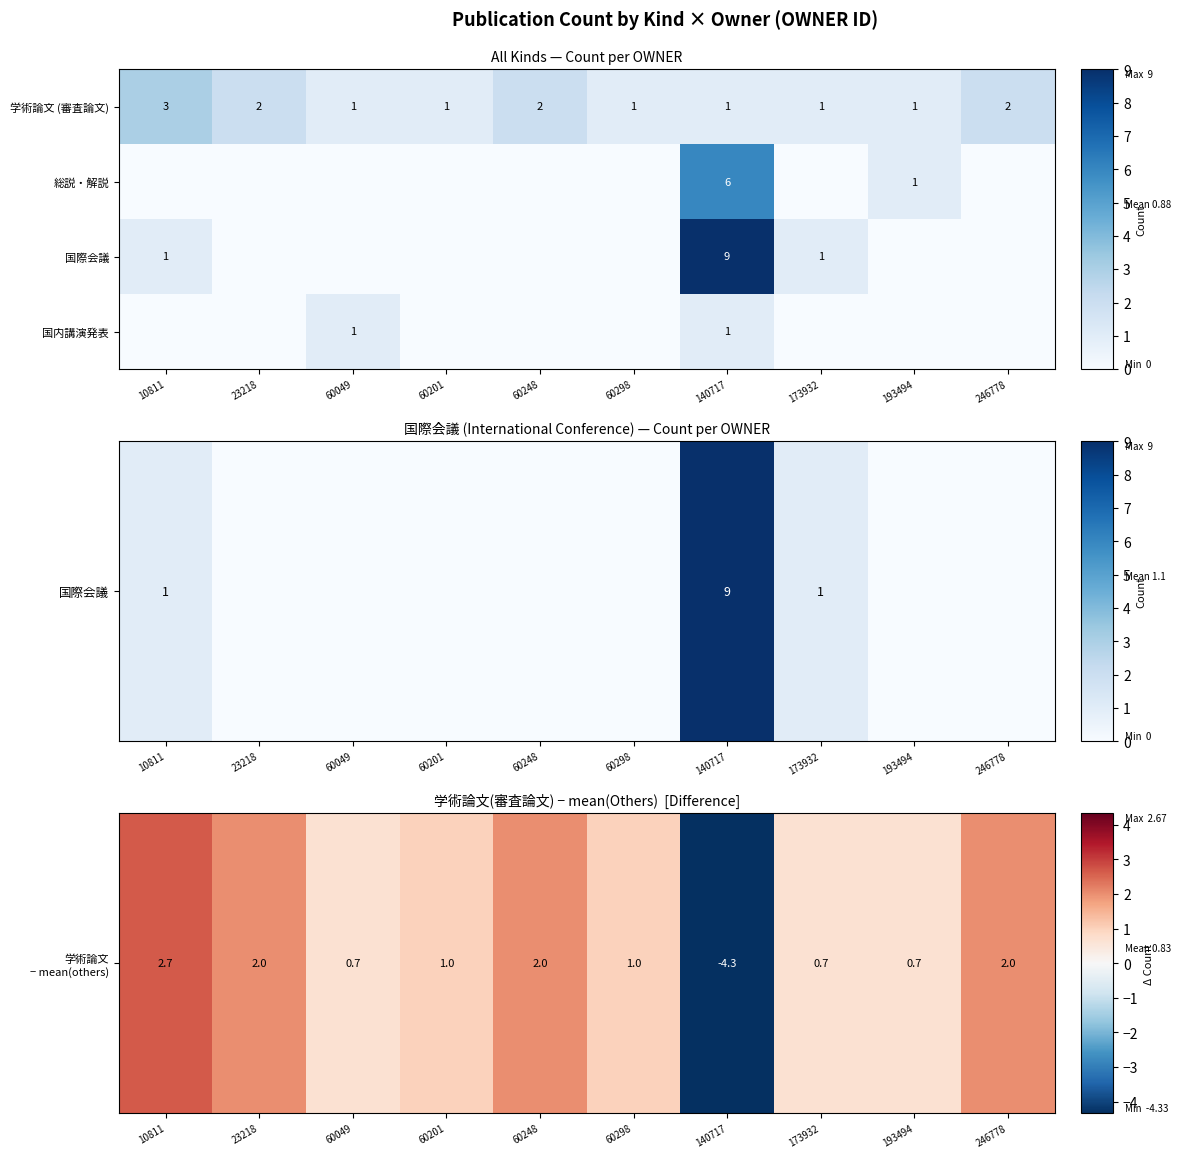

What is the total value across all series at 140717?

17